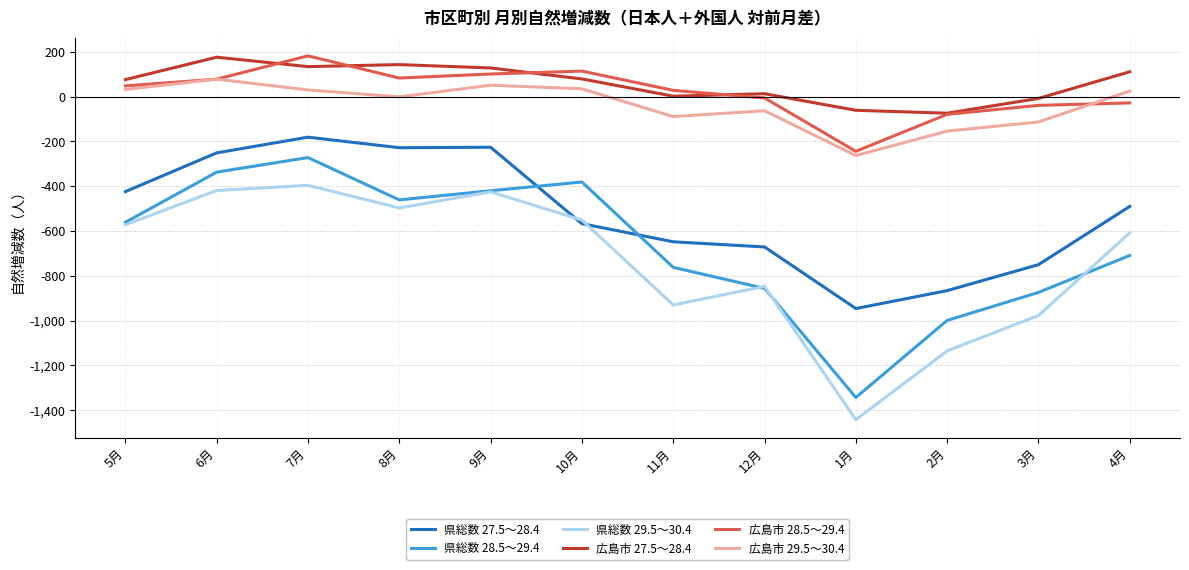

True or false: 広島市 29.5～30.4 and 県総数 27.5～28.4 cross at least once.

False